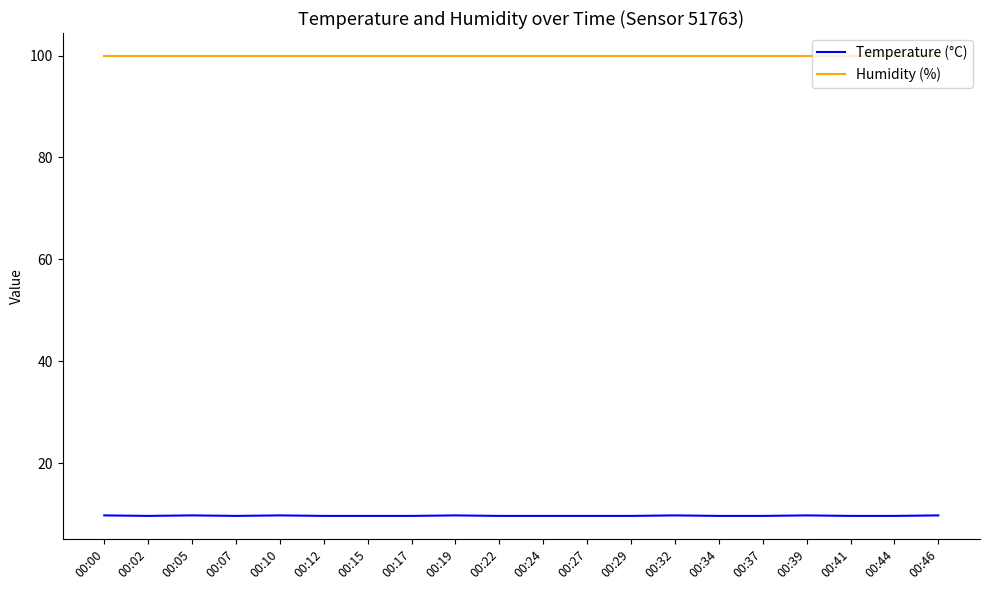

List the series in order of their peak value, lowest first.

Temperature (°C), Humidity (%)